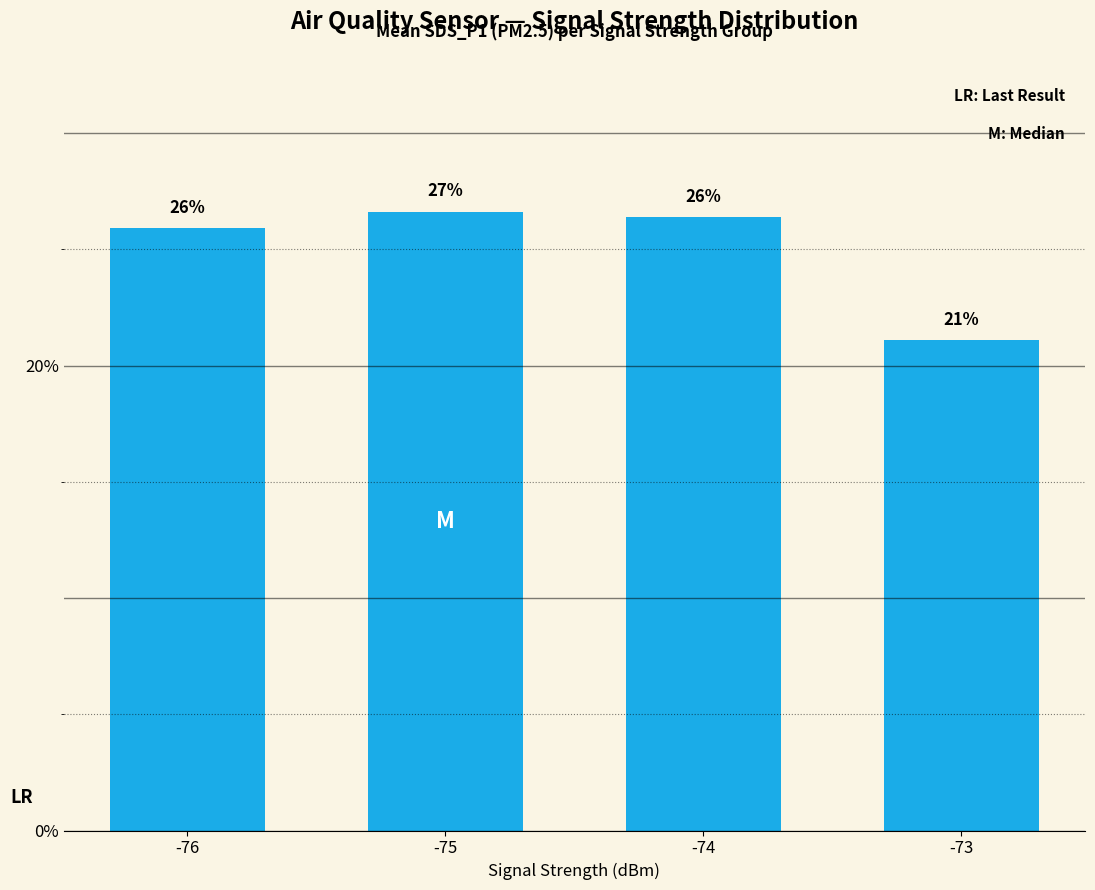

Which label corresponds to the smallest value in the chart?

-73